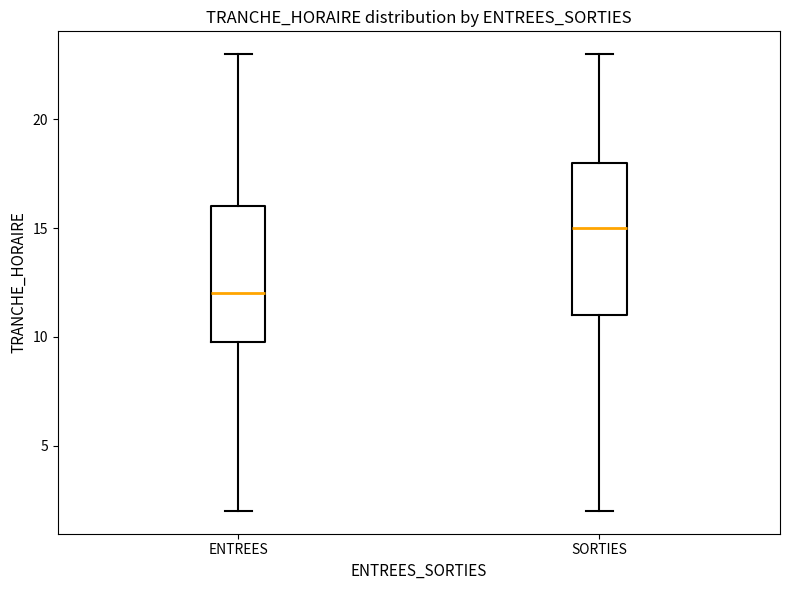

Reading left to right, read every box against the y-axis: the position of its median line, the range the box covers, and the ends of its whiskers. The values are not printed on the chart, so give them approximately, as read against the axis.

ENTREES: median 12, box 10 to 16, whiskers 2 to 23
SORTIES: median 15, box 11 to 18, whiskers 2 to 23